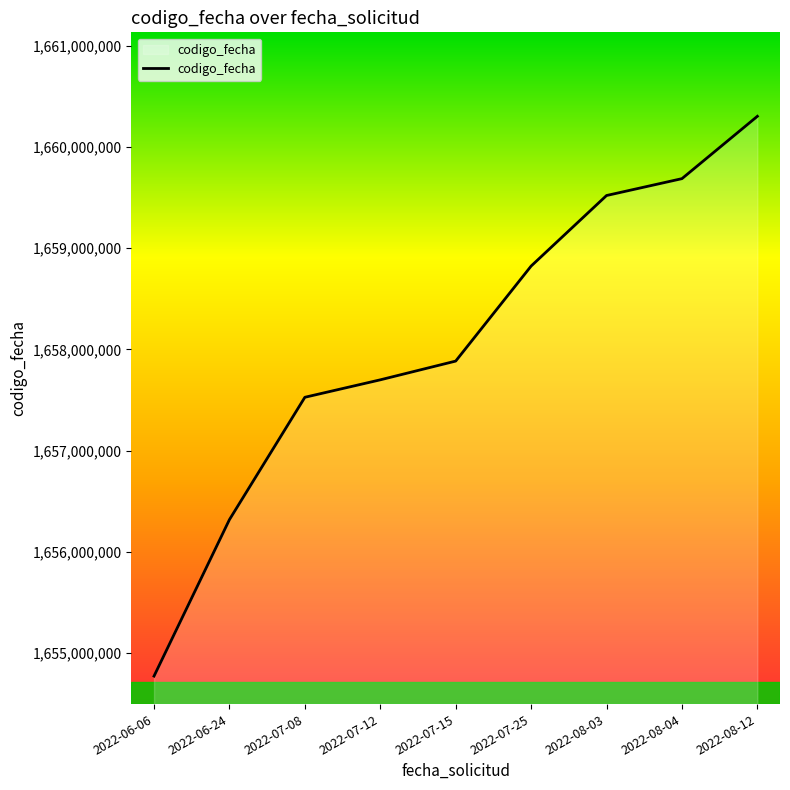

Reading left to right, transcribe all the data shown in this chart.

1654772246	1656318056	1657526639	1657699014	1657884200	1658822807	1659519811	1659686452	1660302370